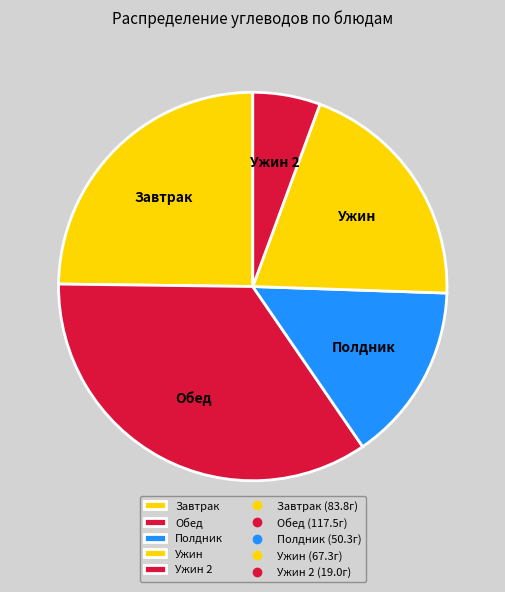

Rank the categories by value from highest to lowest.

Обед, Завтрак, Ужин, Полдник, Ужин 2